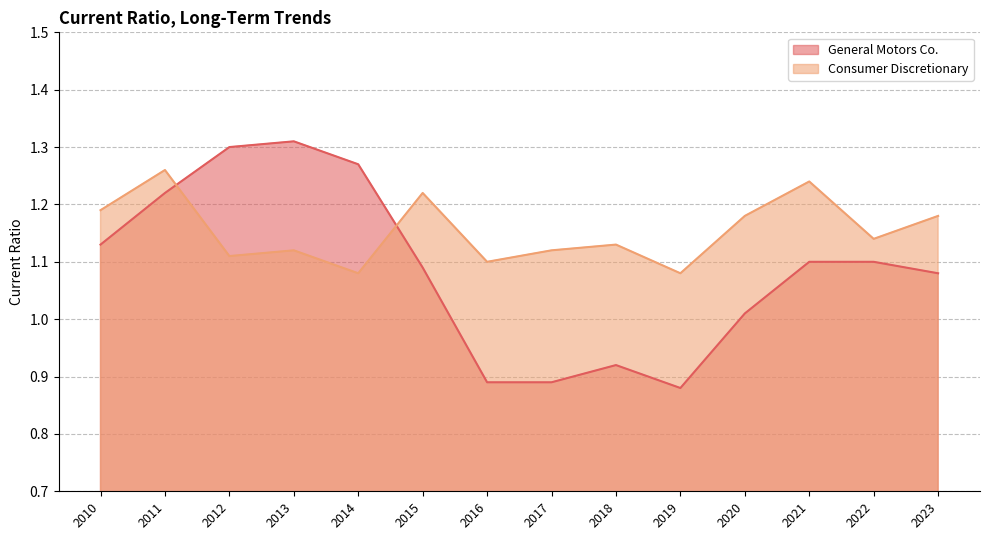

At which category is the sum across all series the highest?

2011